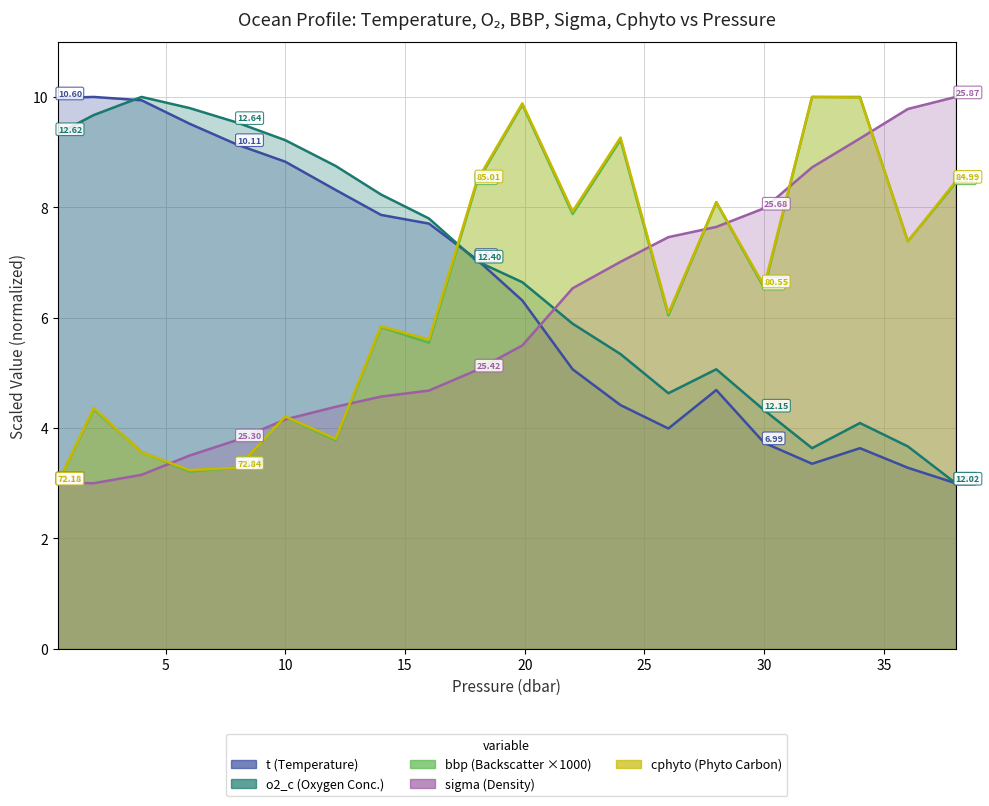

What is the value of the t line point at the 13th from the left?

4.4